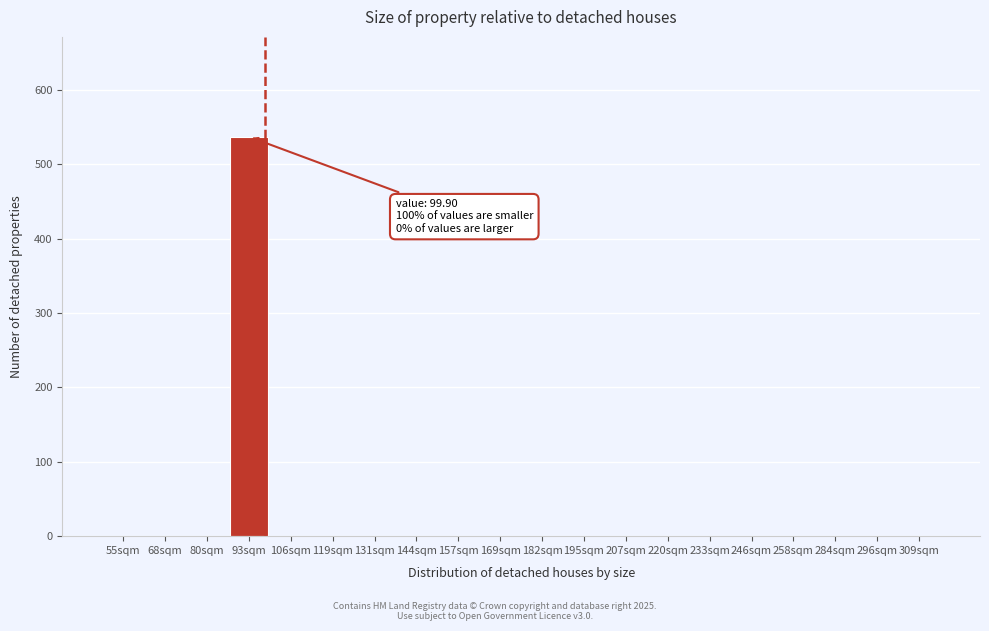

Reading left to right, extract all data points from this chart.

55sqm=0	68sqm=0	80sqm=0	93sqm=537	106sqm=0	119sqm=0	131sqm=0	144sqm=0	157sqm=0	169sqm=0	182sqm=0	195sqm=0	207sqm=0	220sqm=0	233sqm=0	246sqm=0	258sqm=0	284sqm=0	296sqm=0	309sqm=0